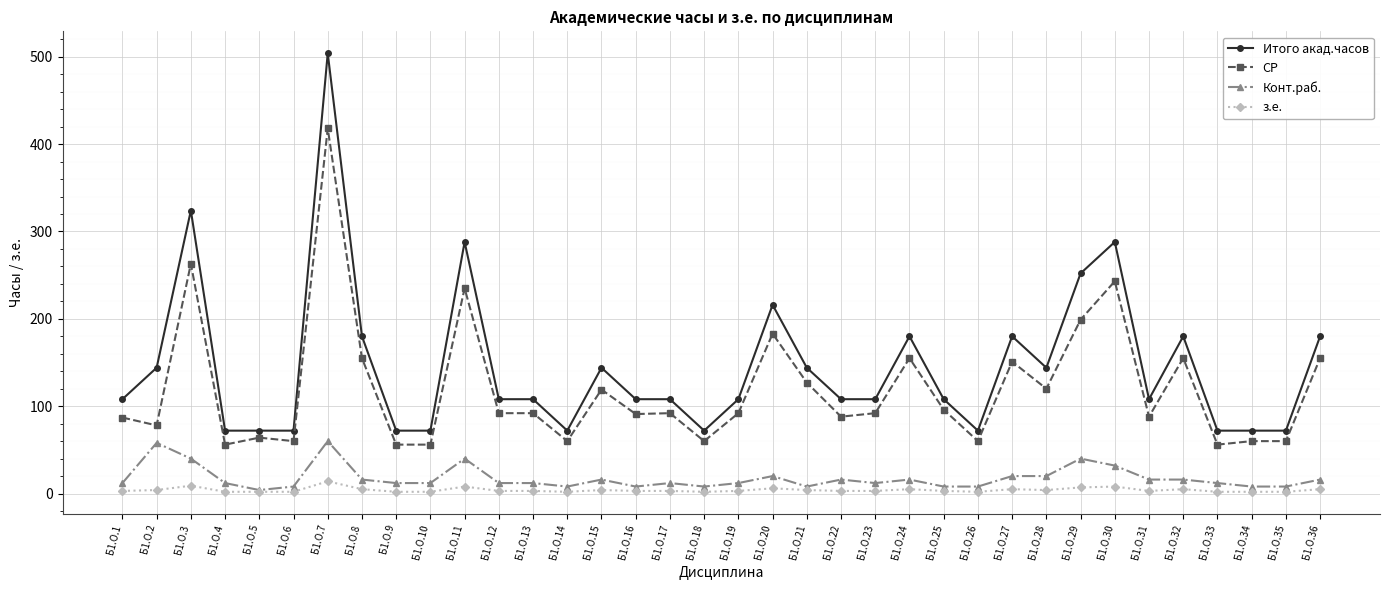

The з.е. series shows 3 at Б1.О.25. True or false?

True